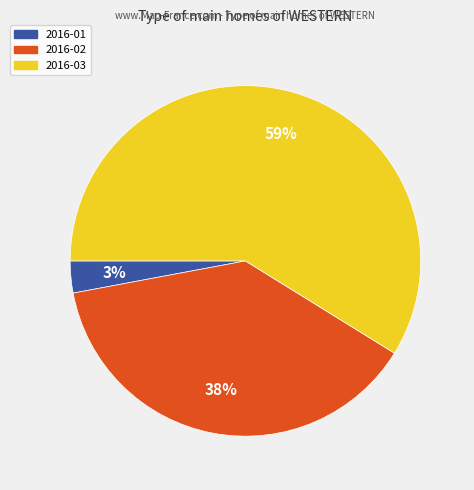

Which has a higher value, 2016-02 or 2016-03?

2016-03